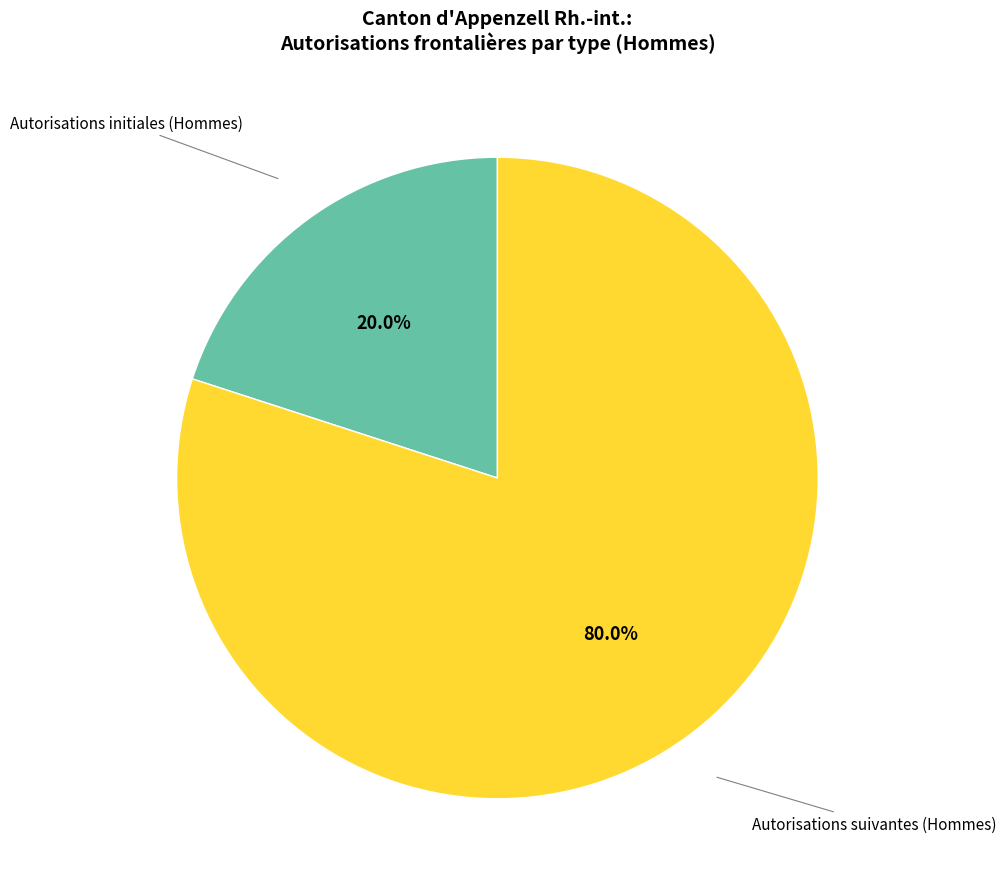

What is the largest slice in the pie chart?

Autorisations suivantes (Hommes)